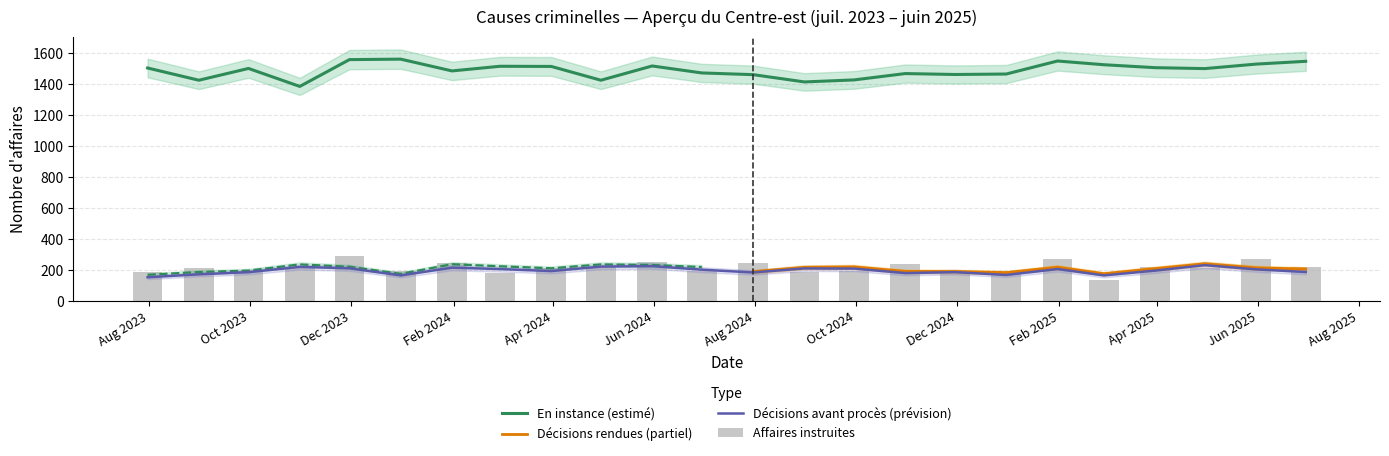

What is the label of the 23rd bar from the left?

2025-05-31